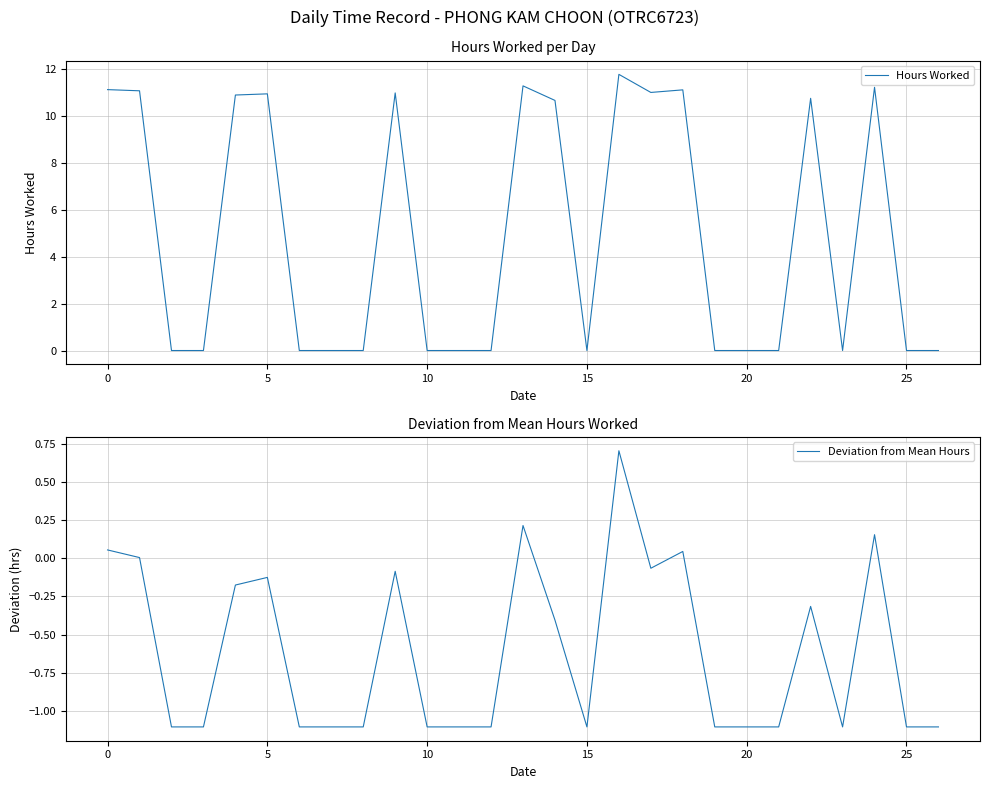

Count the number of categories in the chart.

27